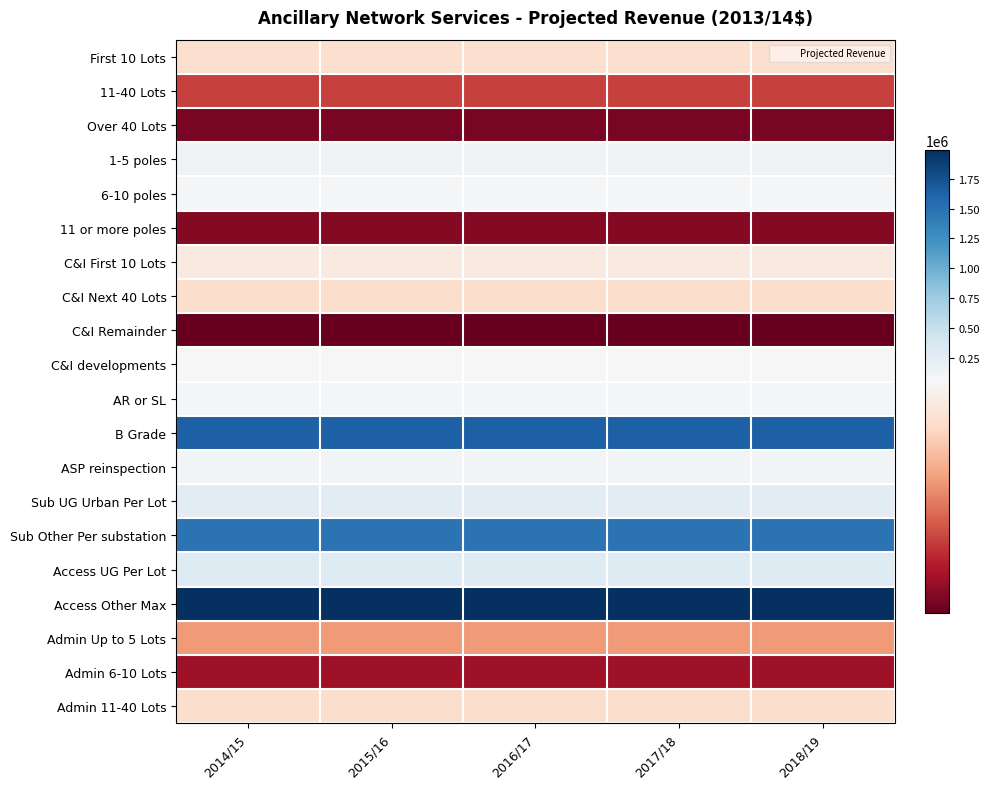

At which category is the sum across all series the highest?

2014/15